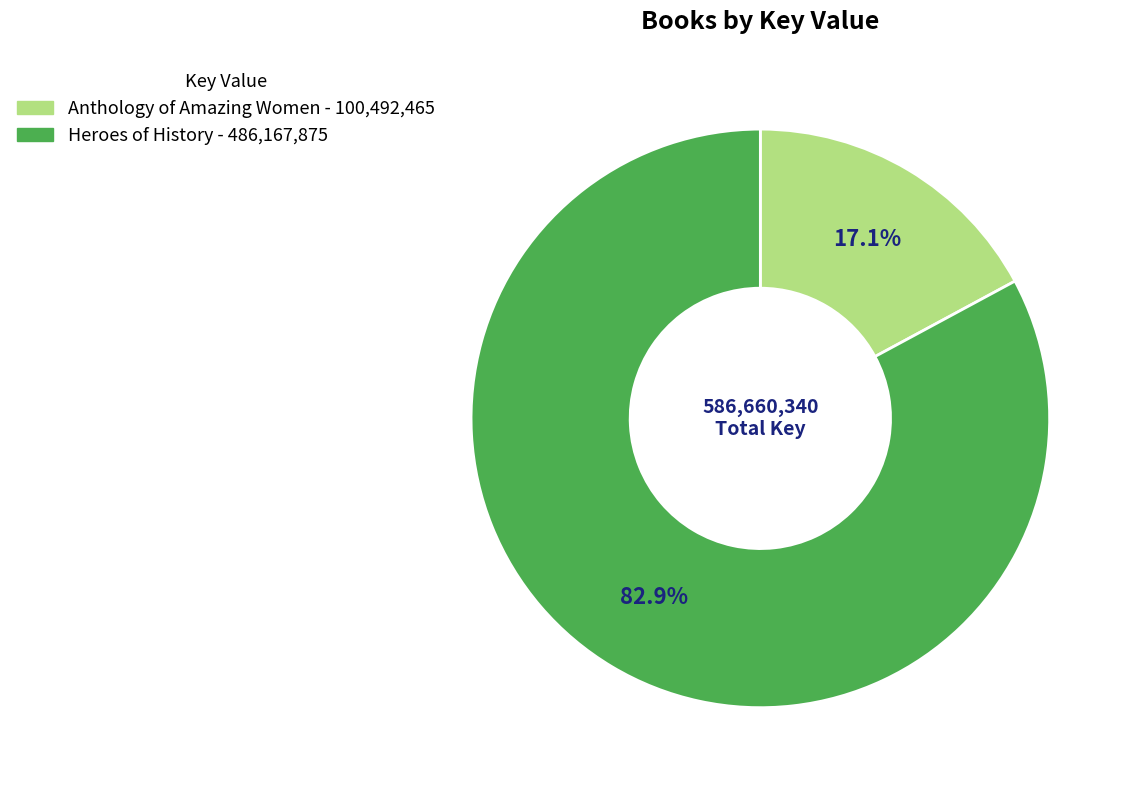

The Anthology of Amazing Women slice represents 10% of the pie. True or false?

False